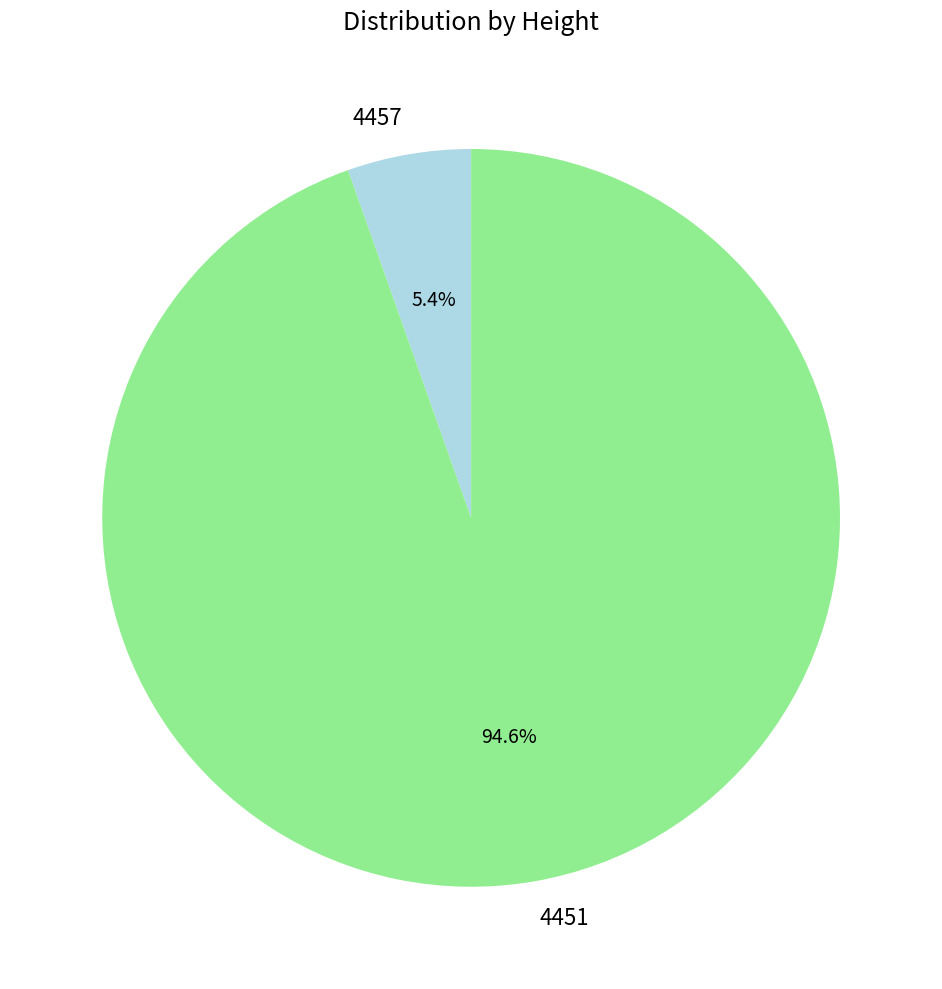

What percentage is the 4457 slice, to the nearest percent?

5%